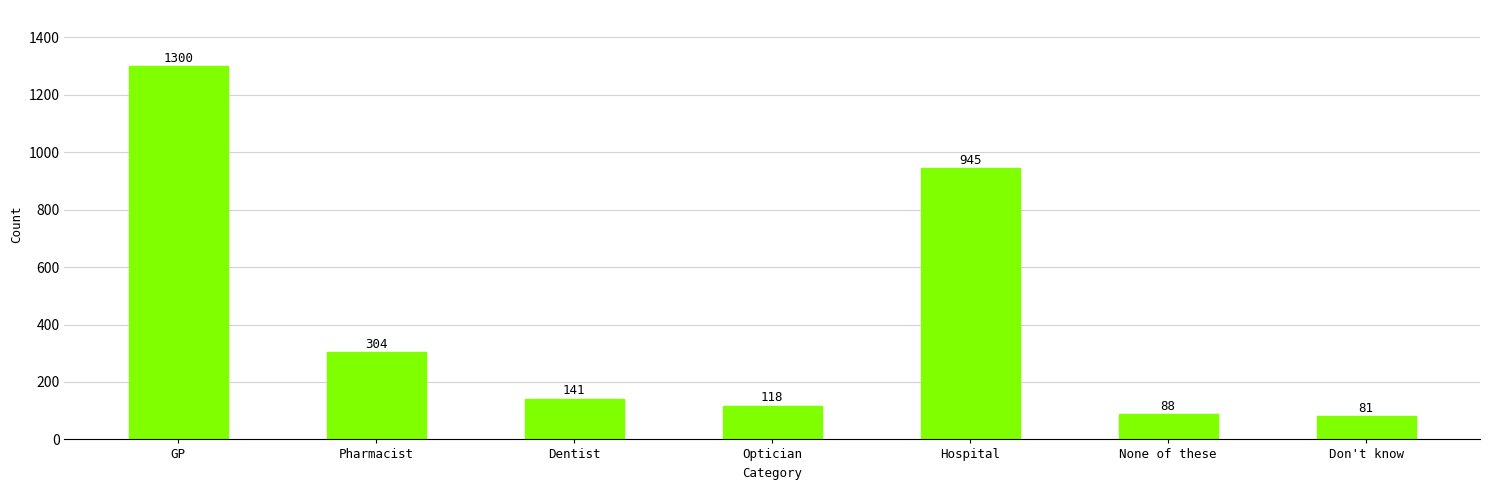

What is the sum of the values at None of these and Optician?

206